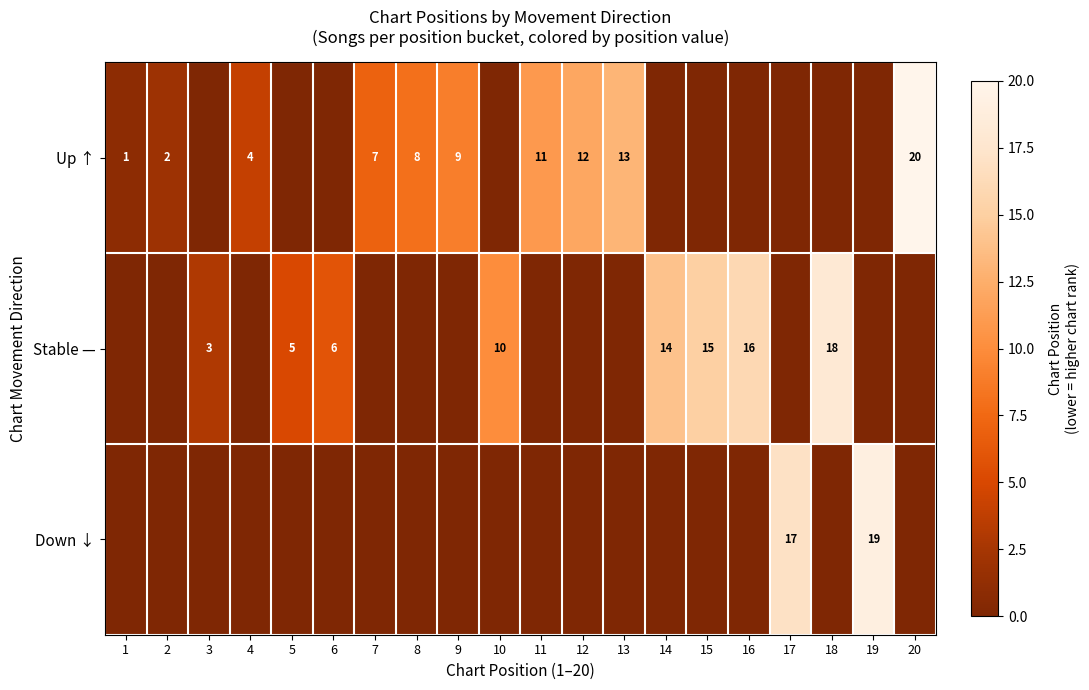

Is it true that Stable — equals 4 at 16?

False